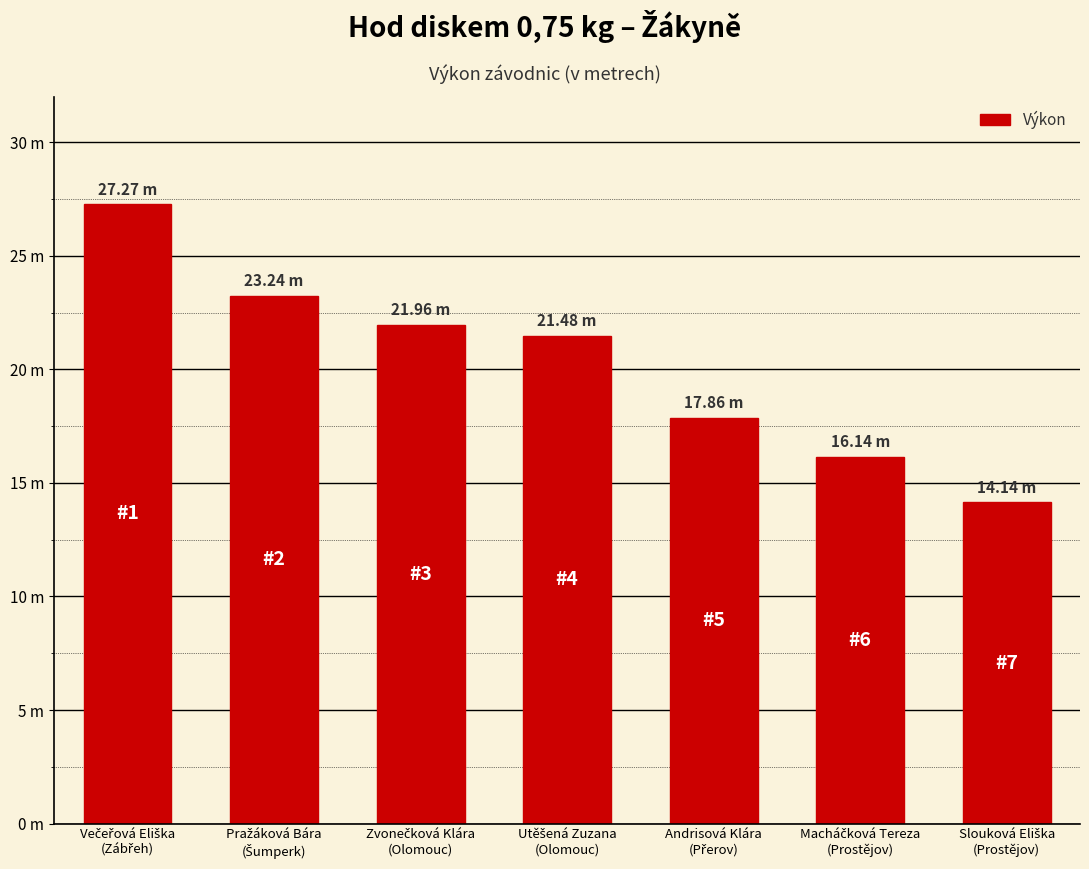

Are the bars horizontal?

No